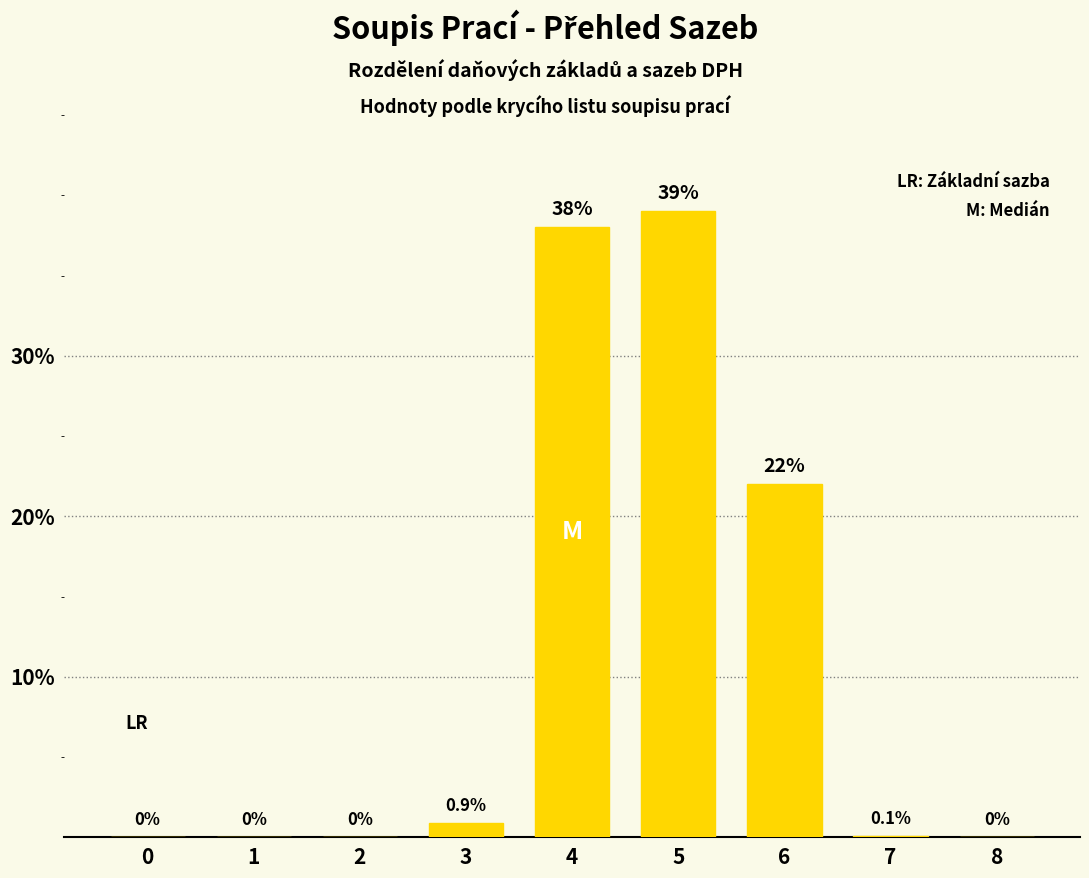

The chart shows a value of 21.1 at 8. True or false?

False